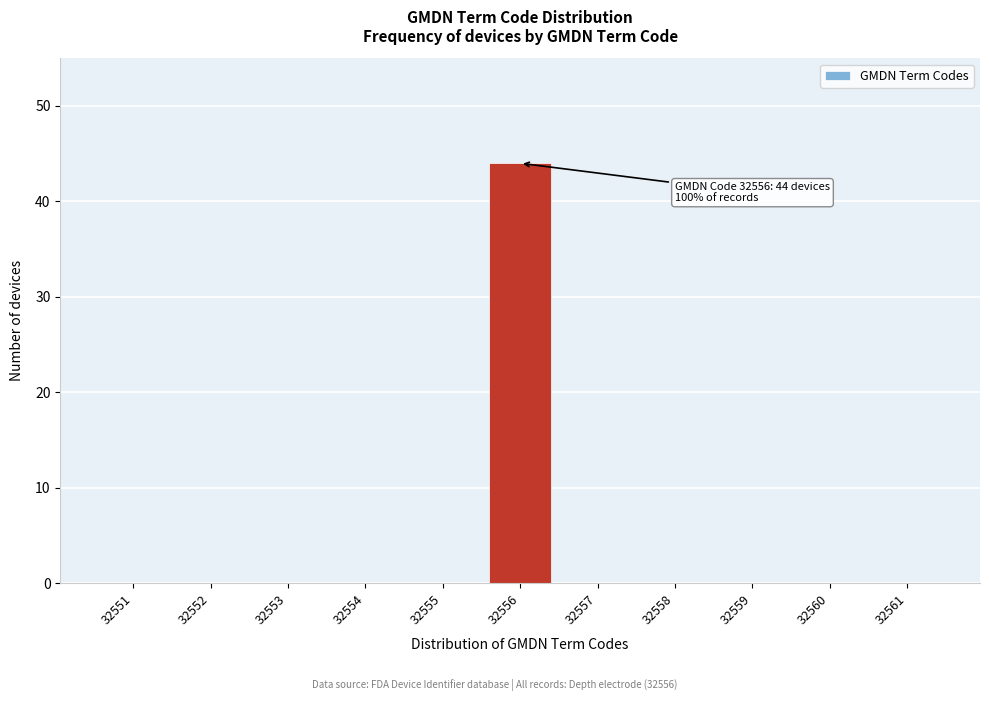

Reading left to right, list all the values displayed in this chart.

32551=0	32552=0	32553=0	32554=0	32555=0	32556=44	32557=0	32558=0	32559=0	32560=0	32561=0